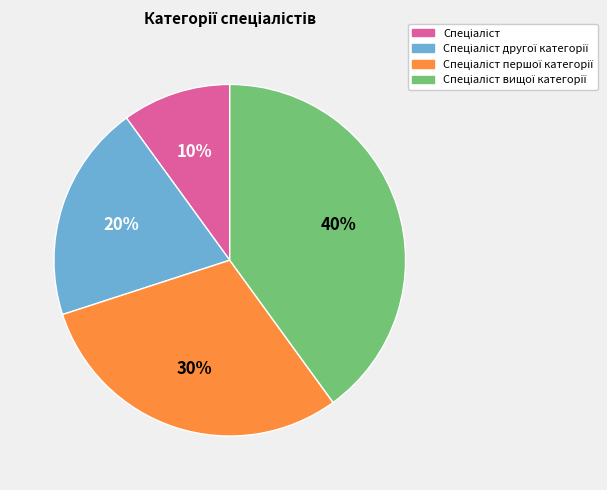

To the nearest percent, what is the average slice percentage?

25%